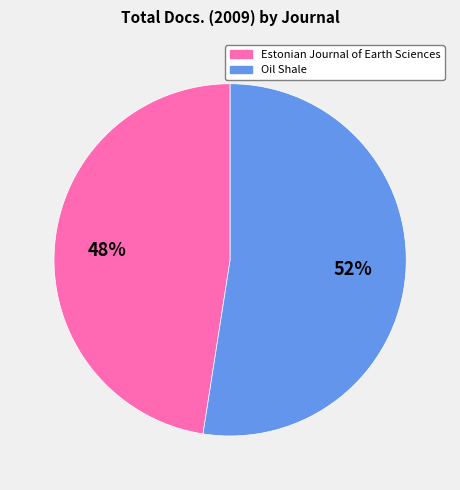

Combined, do Oil Shale and Estonian Journal of Earth Sciences account for over 50%?

Yes